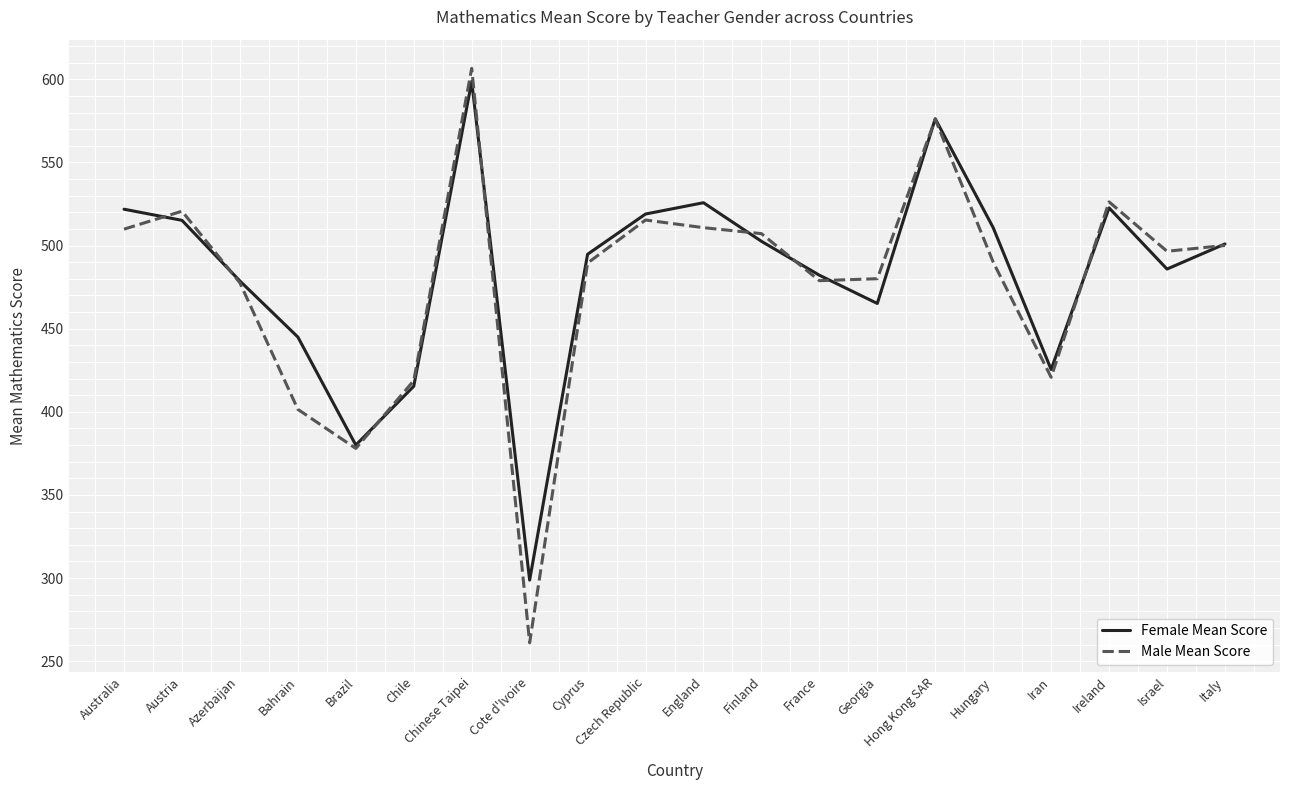

Is the value of Female Mean Score at Israel greater than the value of Male Mean Score at Italy?

No